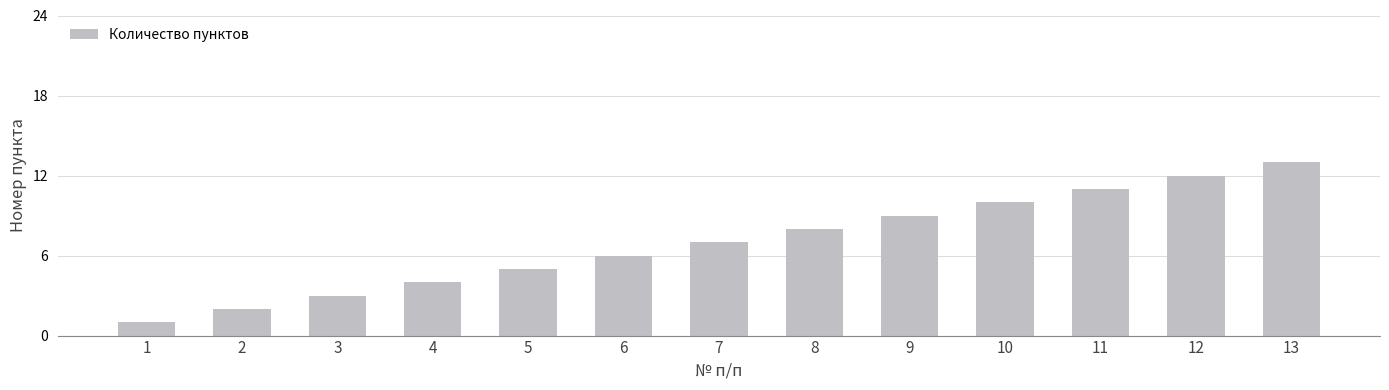

How many bars are there in total?

13